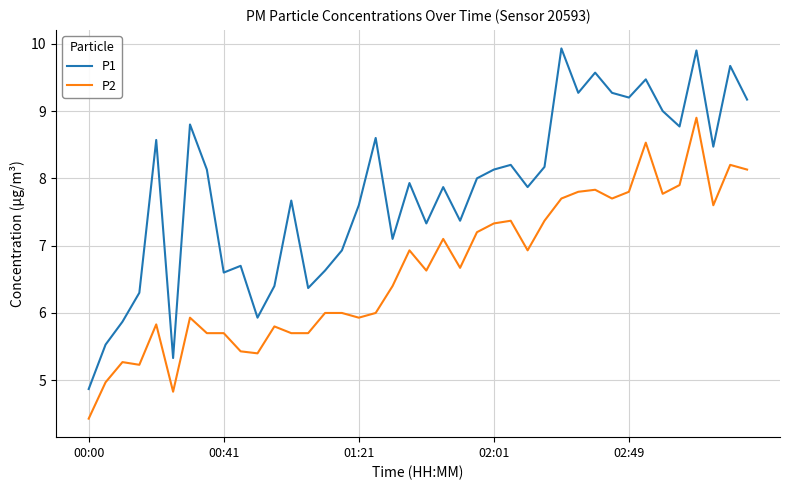

What is the sum of all P1 values?

312.5